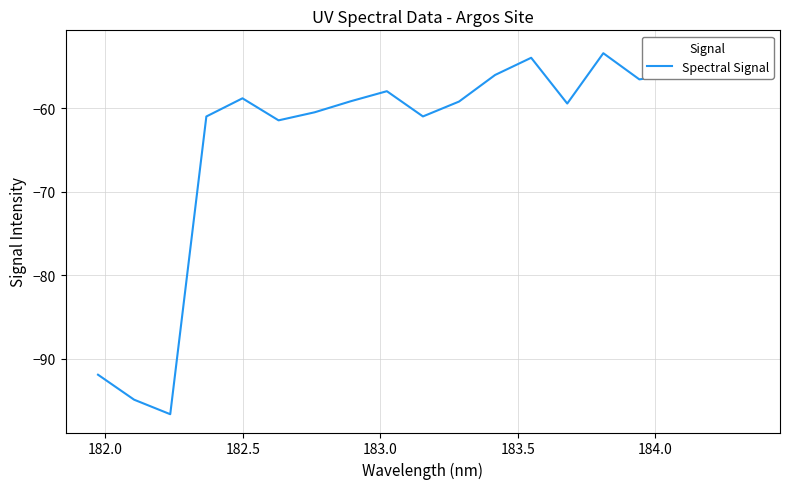

Count the number of categories in the chart.

19